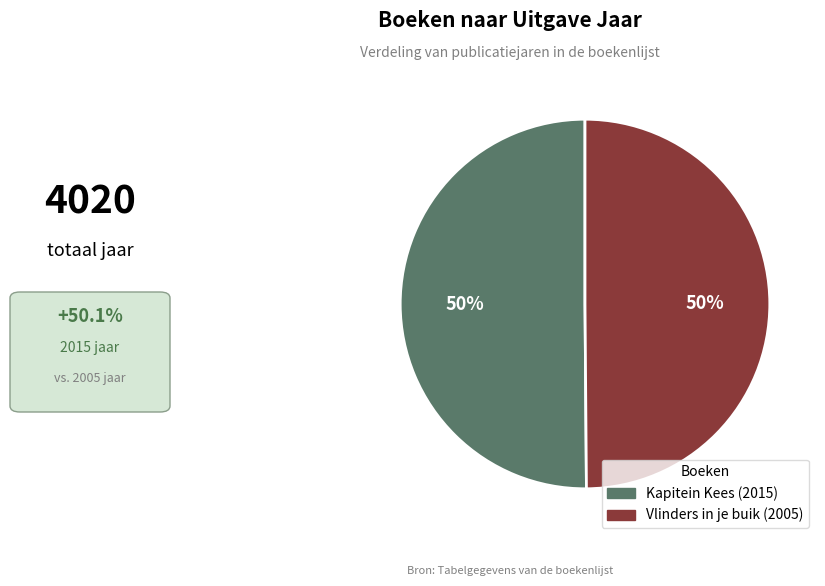

What percentage is the Kapitein Kees slice, to the nearest percent?

50%